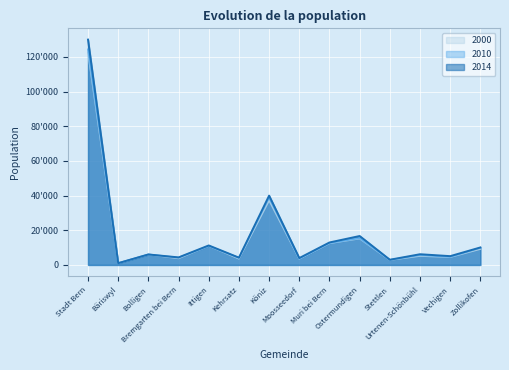

Reading left to right, what are all the values shown in this chart?

2014: Stadt Bern=130015	Bäriswyl=1037	Bolligen=6053	Bremgarten bei Bern=4353	Ittigen=11250	Kehrsatz=4210	Köniz=39998	Moosseedorf=3967	Muri bei Bern=12967	Ostermundigen=16694	Stettlen=3005	Urtenen-Schönbühl=6180	Vechigen=5075	Zollikofen=10097
2010: Stadt Bern=124381	Bäriswyl=995	Bolligen=6076	Bremgarten bei Bern=4193	Ittigen=10946	Kehrsatz=4084	Köniz=38823	Moosseedorf=3571	Muri bei Bern=12625	Ostermundigen=15438	Stettlen=2908	Urtenen-Schönbühl=5646	Vechigen=4608	Zollikofen=9831
2000: Stadt Bern=122484	Bäriswyl=1020	Bolligen=6000	Bremgarten bei Bern=3784	Ittigen=10997	Kehrsatz=3579	Köniz=37196	Moosseedorf=3508	Muri bei Bern=12477	Ostermundigen=15202	Stettlen=2817	Urtenen-Schönbühl=5177	Vechigen=4495	Zollikofen=9188